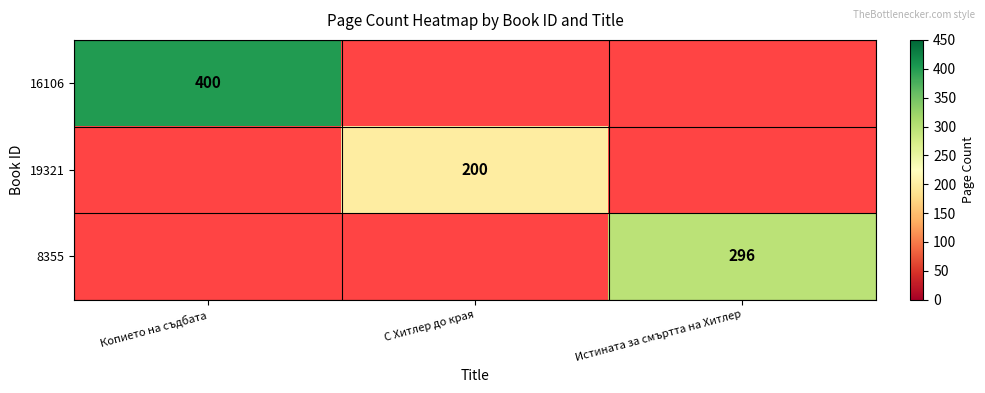

Which has a higher value, С Хитлер до края or Истината за смъртта на Хитлер?

Истината за смъртта на Хитлер